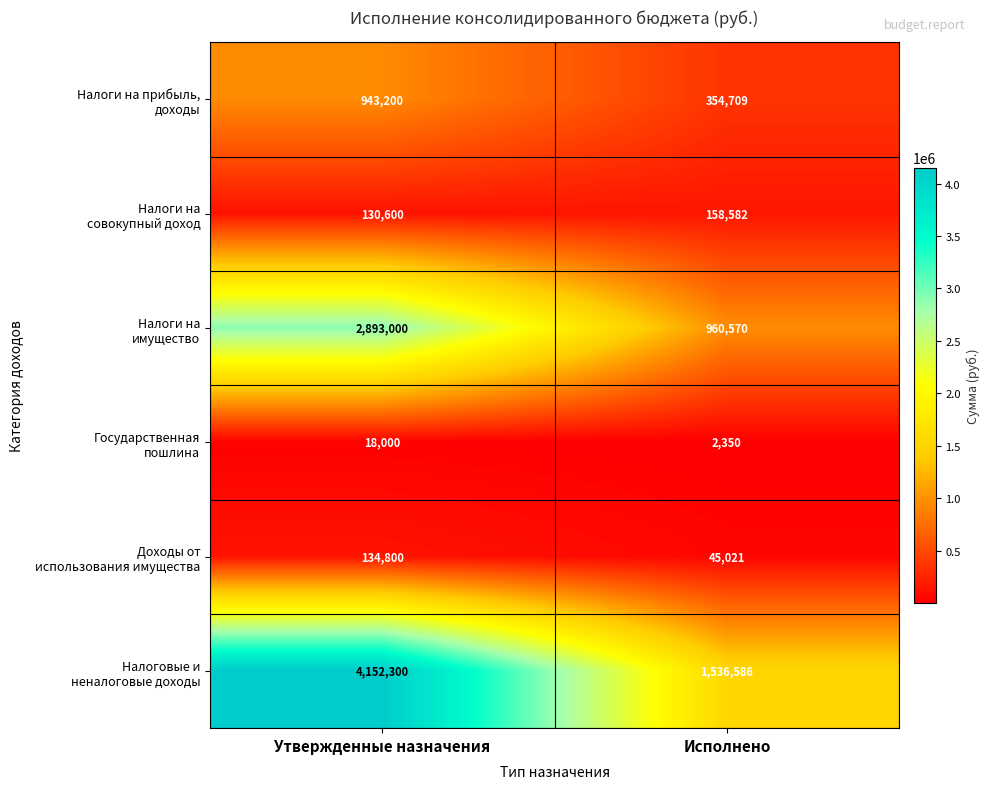

What is the greatest value displayed?

4152300